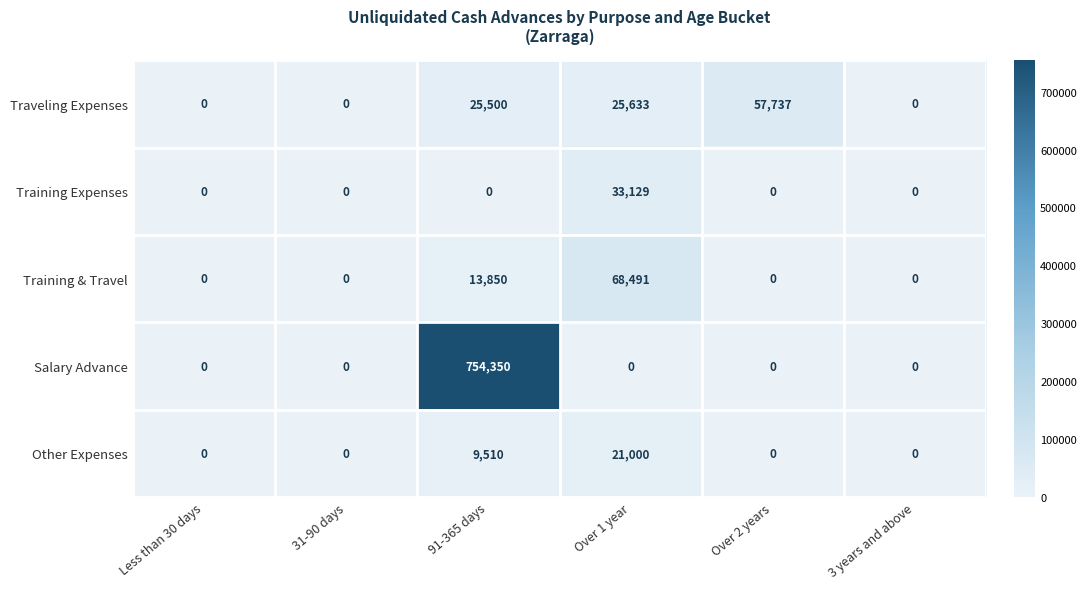

Which label corresponds to the largest value in the chart?

91-365 days